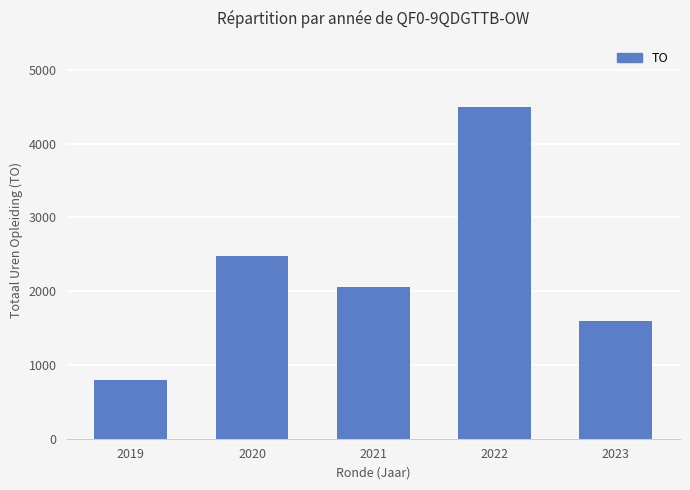

What is the change in value from 2020 to 2021?

-425